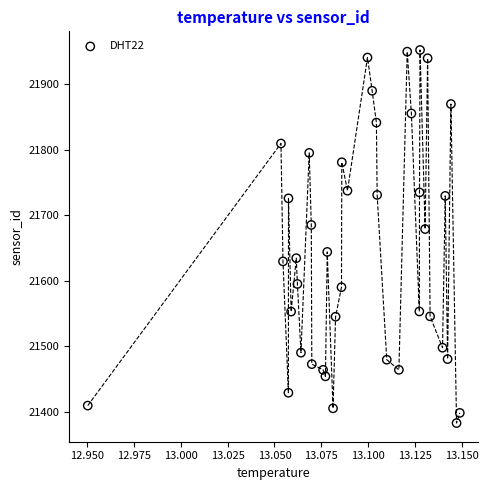

What is the range of Y values (max minus min)?

569.6